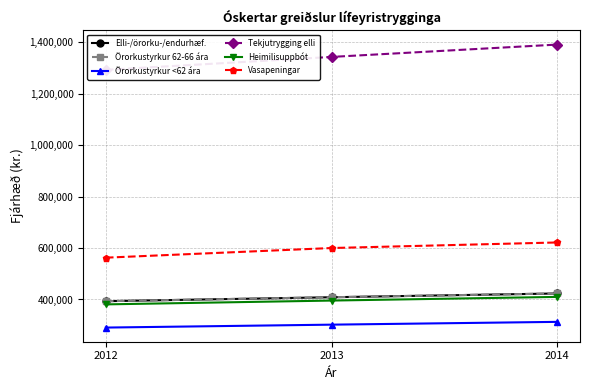

Where does the Örorkustyrkur 62-66 ára series first go above 408636?

2014